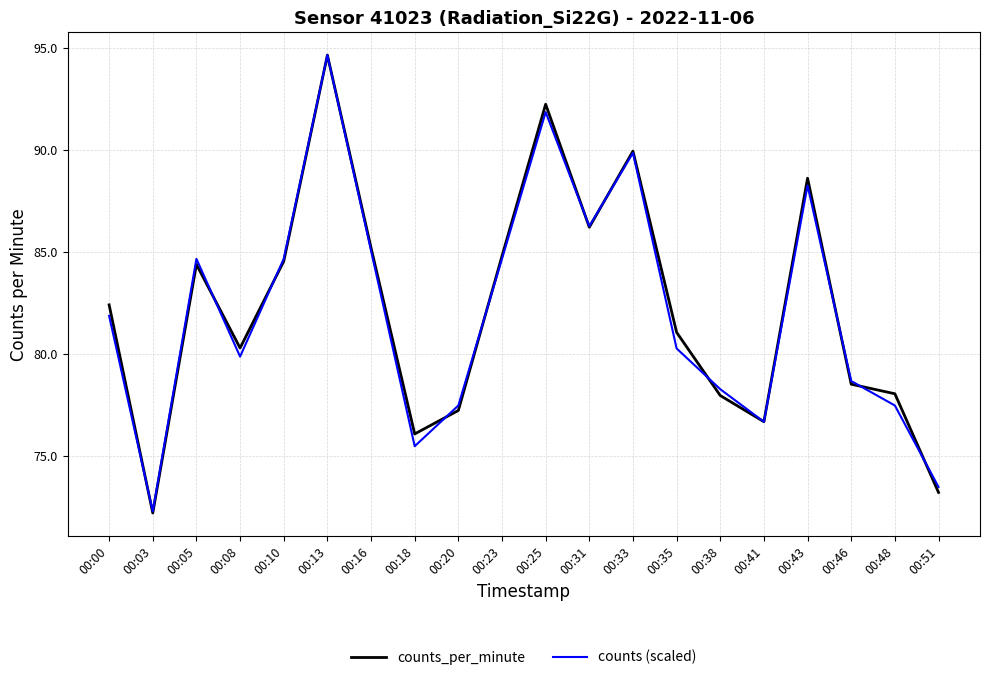

The value of counts_per_minute at 00:05 is 42.8. True or false?

False